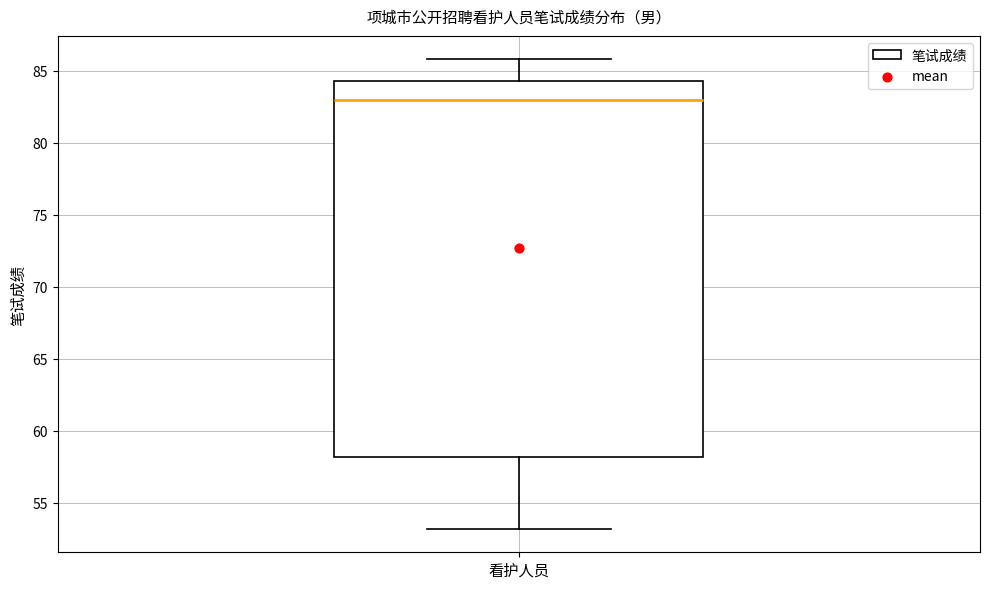

Transcribe this box plot: give where the median line is, the range the box spans, and where the two whiskers end, as read against the y-axis. The values are not printed on the chart, so give them approximately, as read against the axis.

median 83.0, box 58.0 to 84.5, whiskers 53.0 to 86.0